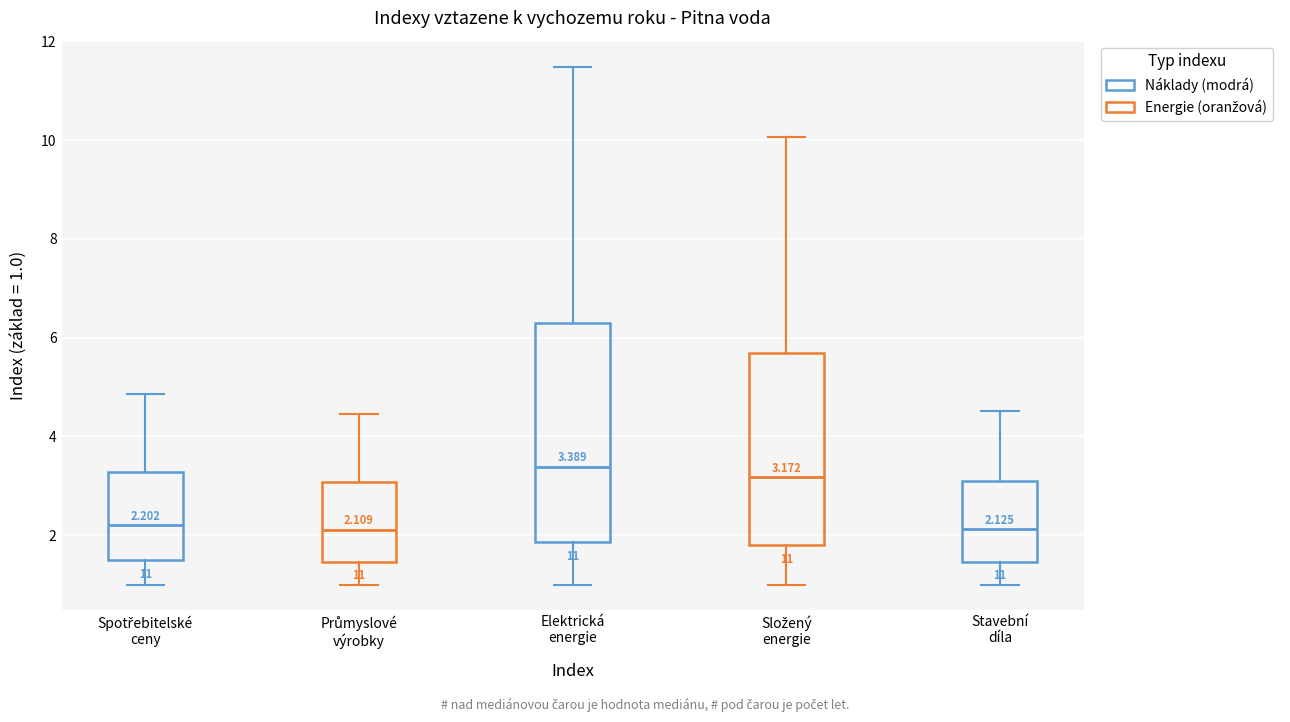

Which box is the tallest, from its lower edge to its upper edge?

Elektrická energie